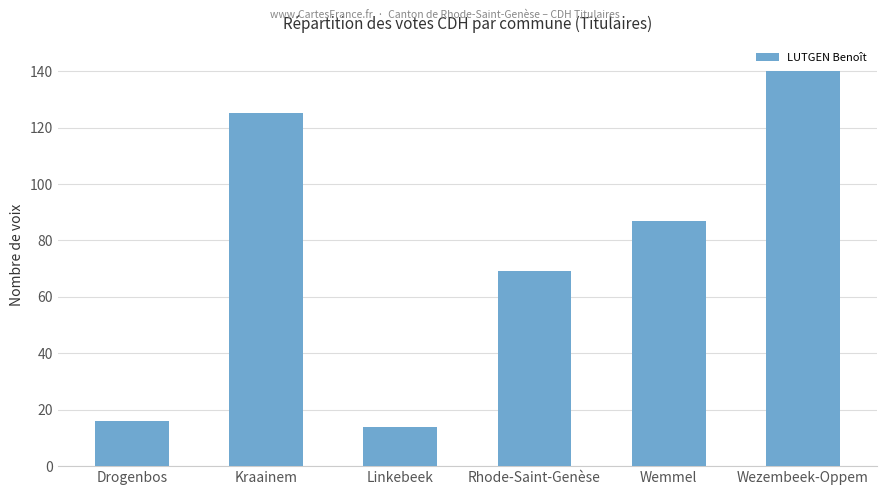

Does the chart contain stacked bars?

No